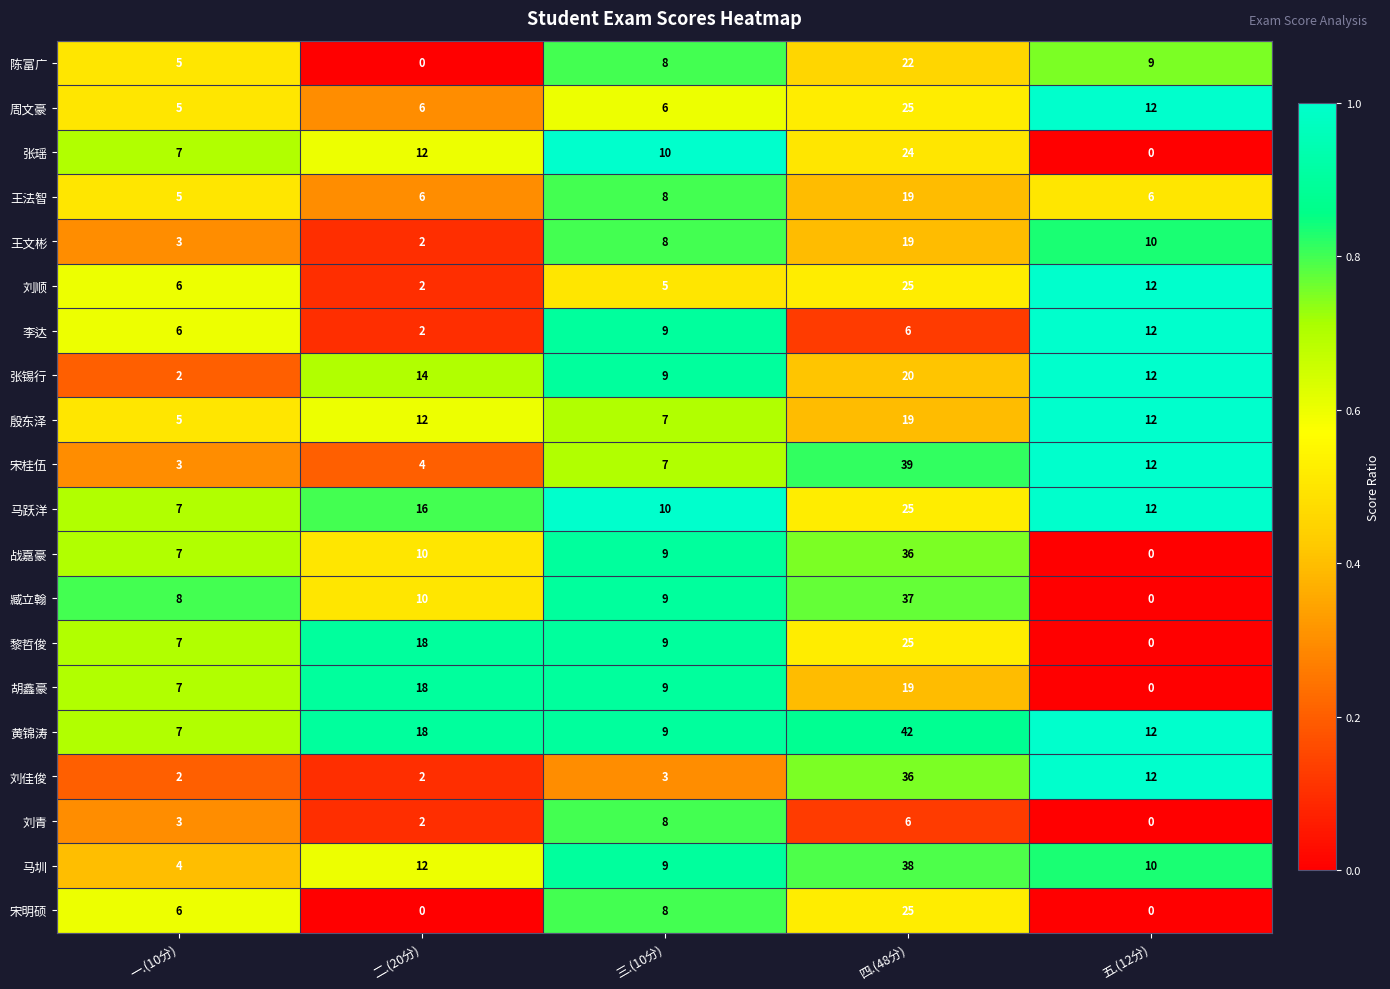

What is the maximum value for 马跃洋?

25